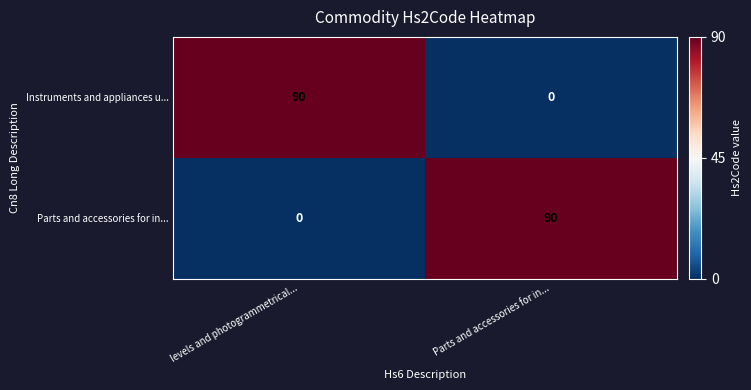

What is the total value across all series at Parts and accessories for in...?

90